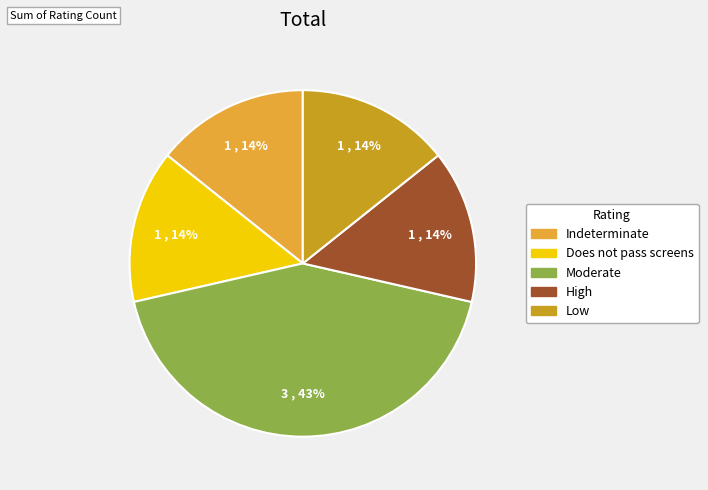

Does Low represent more than half of the total?

No